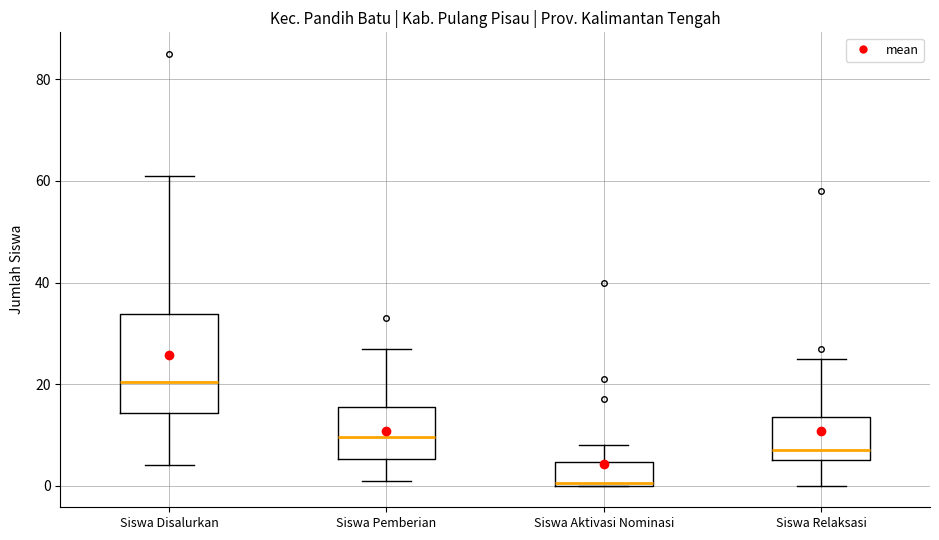

Comparing the boxes themselves (not the whiskers), which one is the tallest?

Siswa Disalurkan